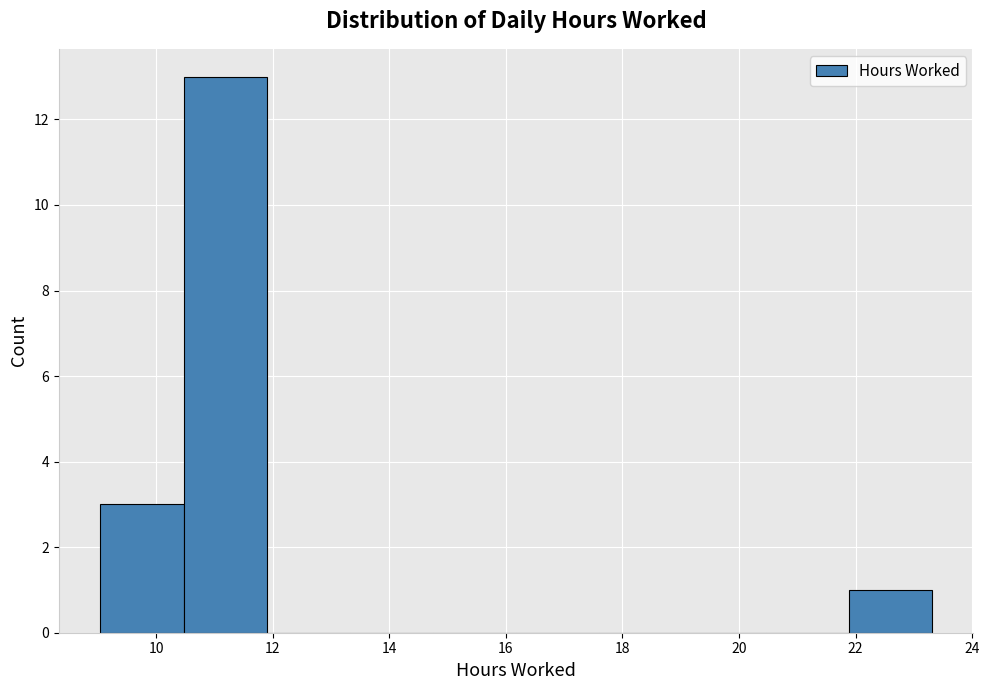

Over which range of the x-axis is the bar tallest?

10.4 to 11.8